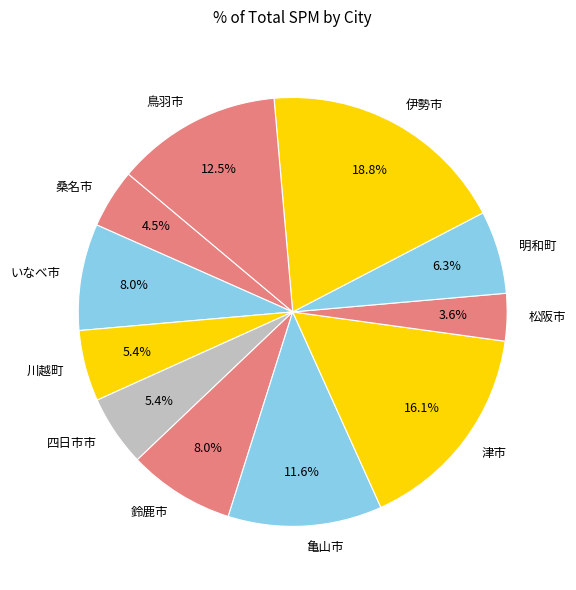

What is the smallest slice in the pie chart?

松阪市